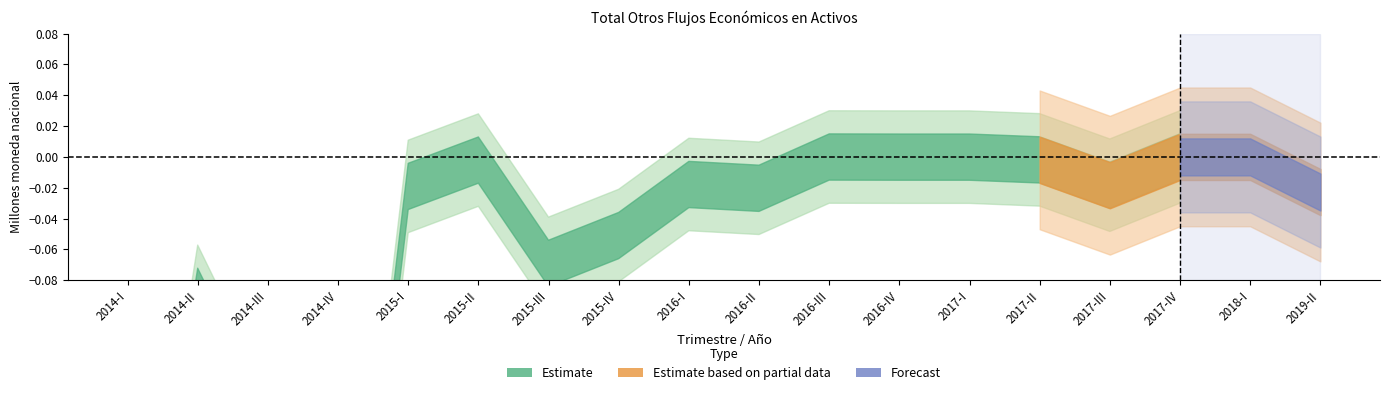

What is the label of the 6th point from the right?

2017-I